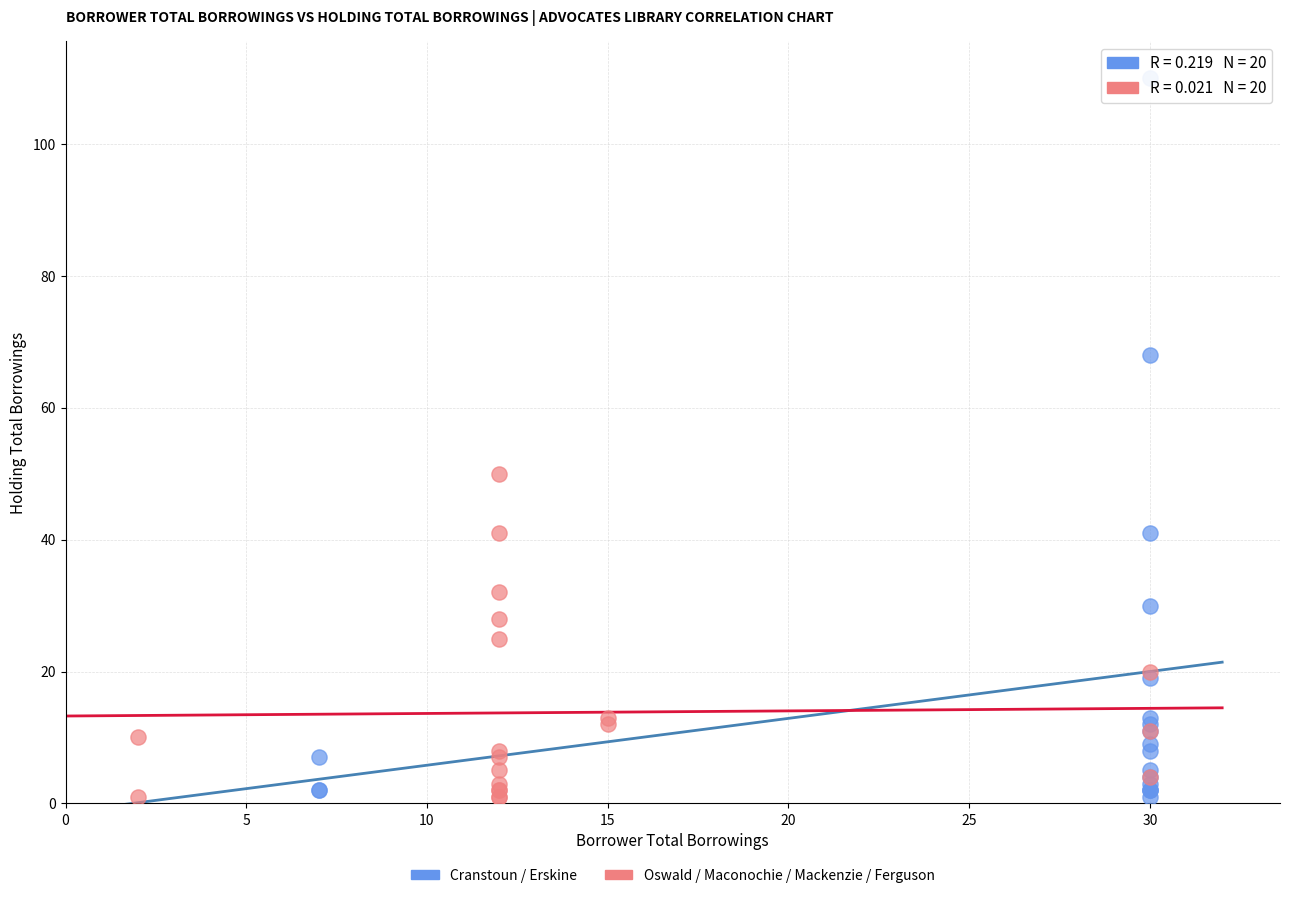

Which series has the widest spread of Y values?

Cranstoun / Erskine